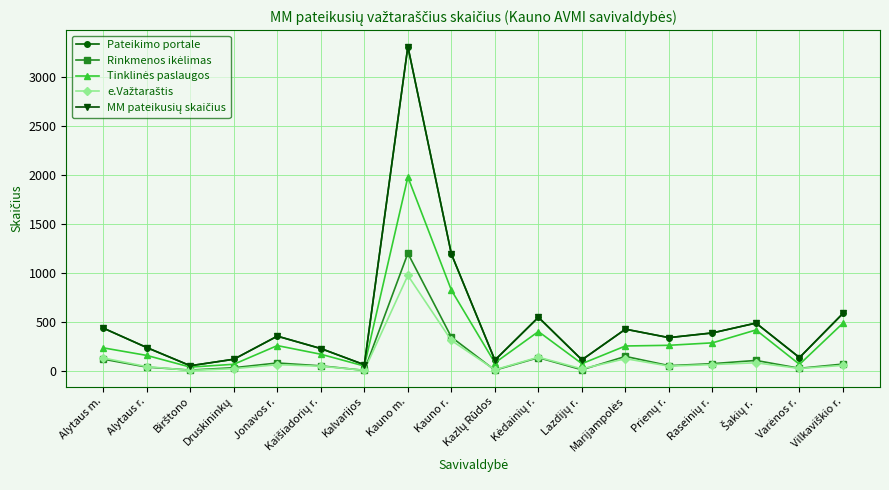

What is the label of the 2nd point from the left?

Alytaus r.